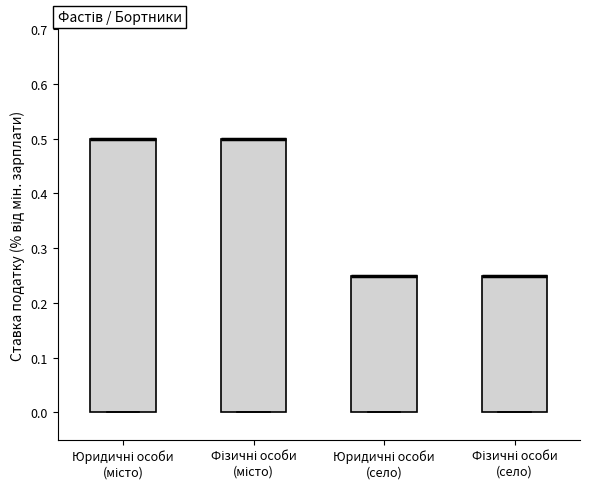

Where is the upper edge of the box for Фізичні особи (село) on the y-axis? The values are not printed on the chart, so give them approximately, as read against the axis.

0.25